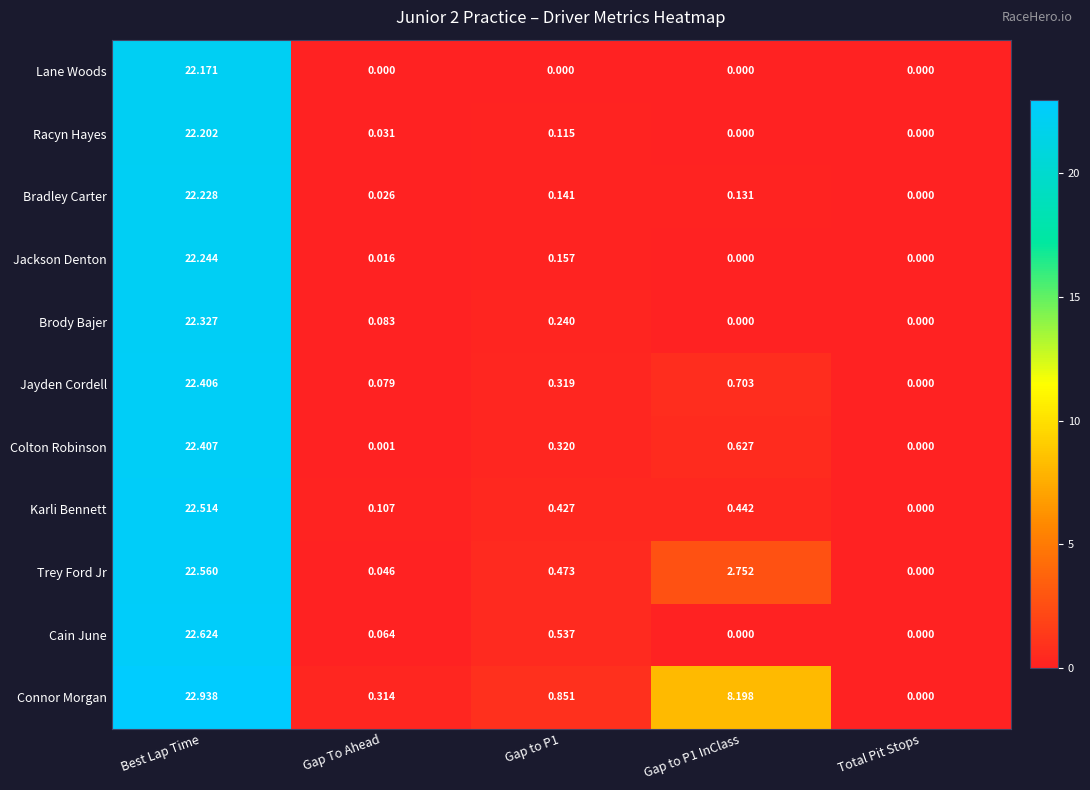

At Best Lap Time, list the series in order from smallest to largest.

Lane Woods, Racyn Hayes, Bradley Carter, Jackson Denton, Brody Bajer, Jayden Cordell, Colton Robinson, Karli Bennett, Trey Ford Jr, Cain June, Connor Morgan